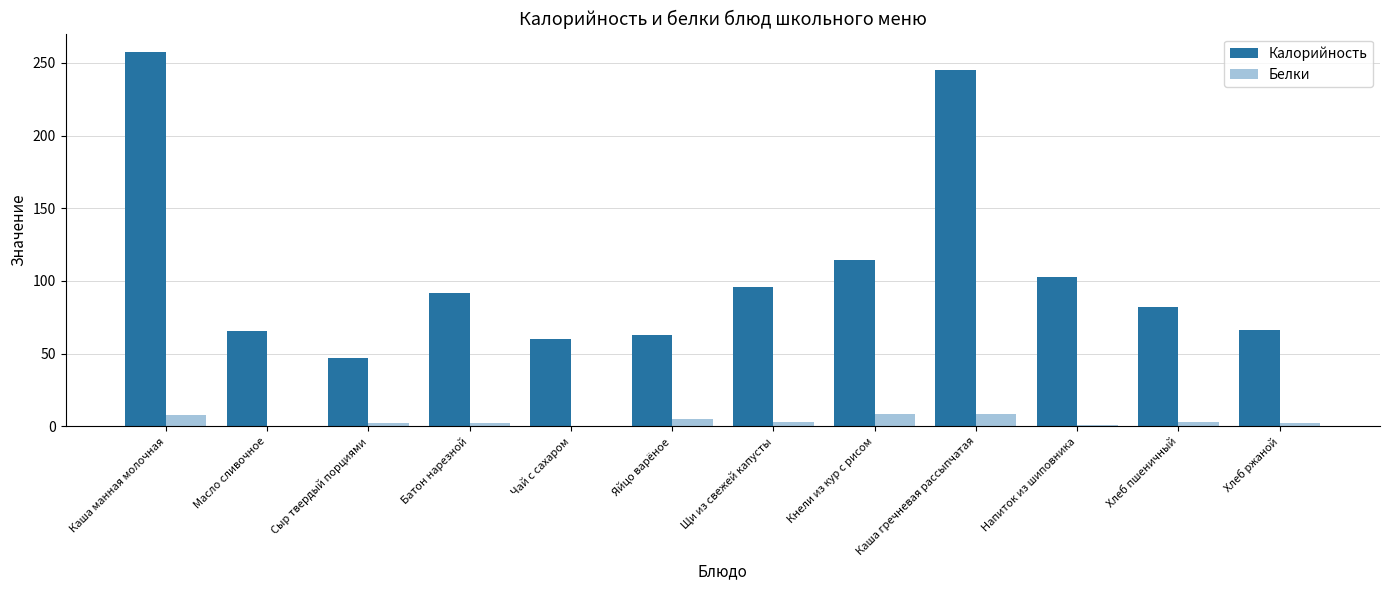

What is the sum of all Калорийность values?

1291.7